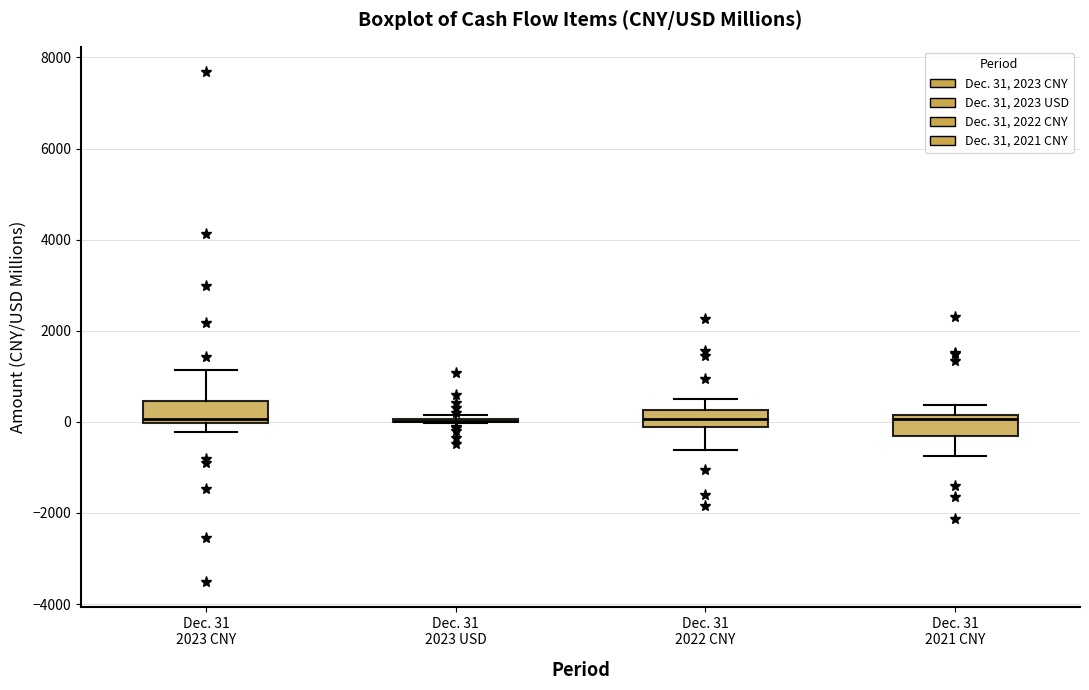

Reading left to right, read every box against the y-axis: the position of its median line, the range the box covers, and the ends of its whiskers. The values are not printed on the chart, so give them approximately, as read against the axis.

Dec. 31 2023 CNY: median 0 (just above the box's lower edge), box 0 to 400, whiskers -200 to 1200
Dec. 31 2023 USD: box collapsed to a line at 0, whiskers 0 to 200
Dec. 31 2022 CNY: median 0, box -200 to 200, whiskers -600 to 600
Dec. 31 2021 CNY: median 0, box -400 to 200, whiskers -800 to 400